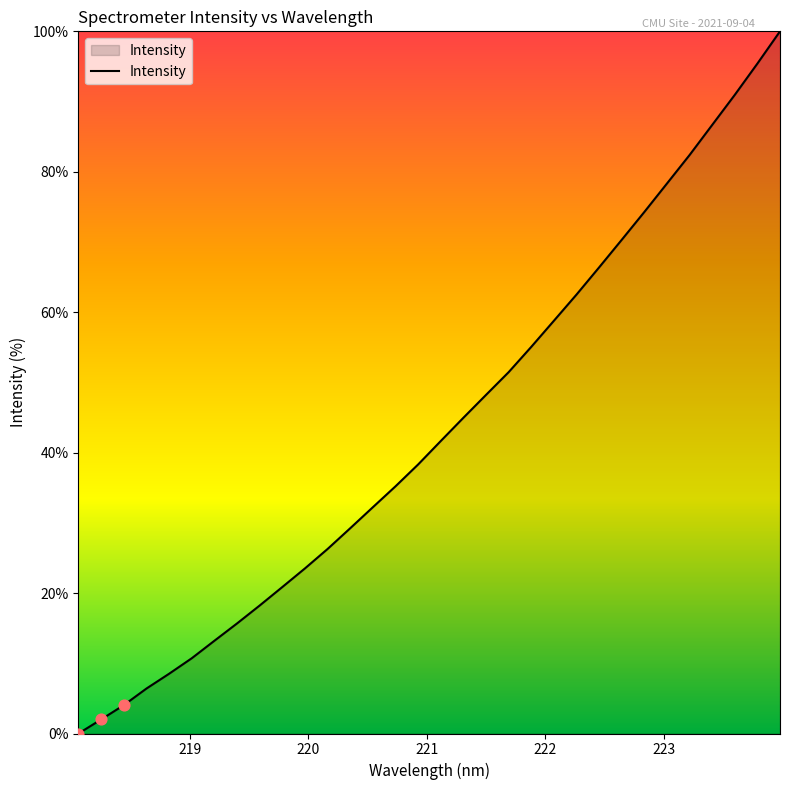

What is the greatest value displayed?

100.0